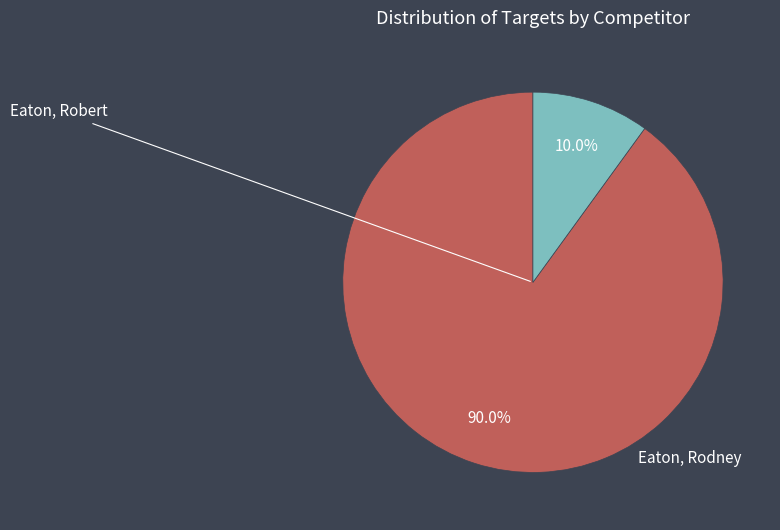

How many segments does this pie chart have?

2